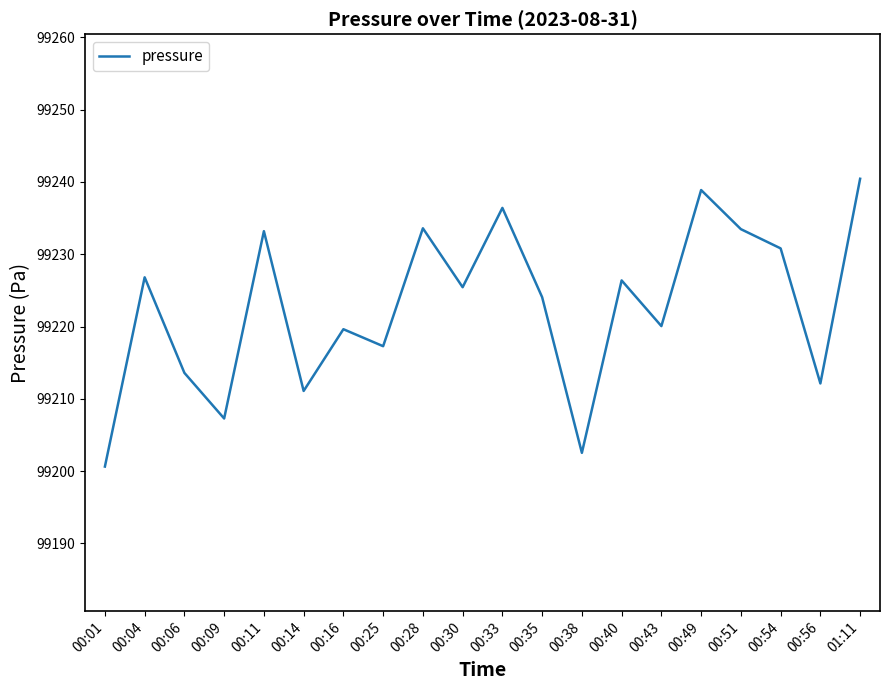

The chart shows a value of 99226.8 at 00:04. True or false?

True